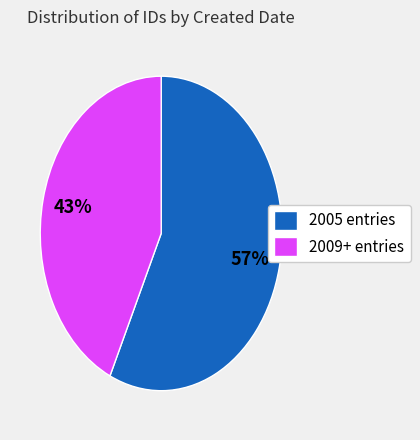

To the nearest percent, what is the average slice percentage?

50%